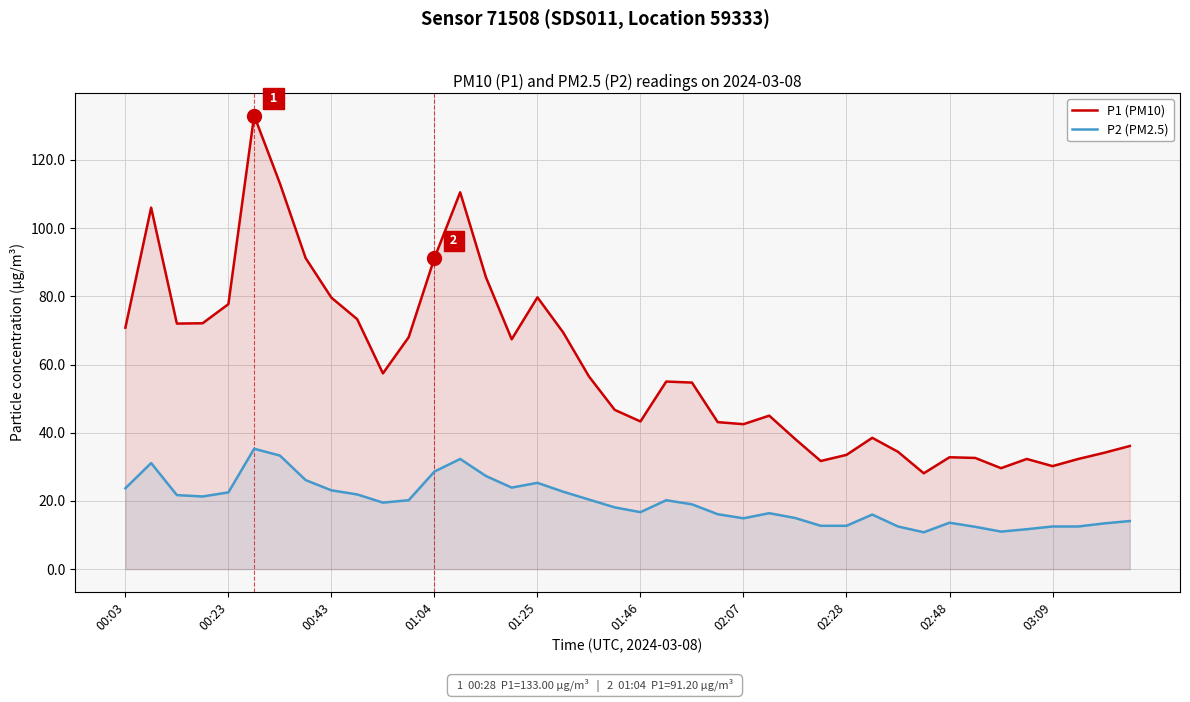

The P1 (PM10) series shows 15.6 at 02:48. True or false?

False